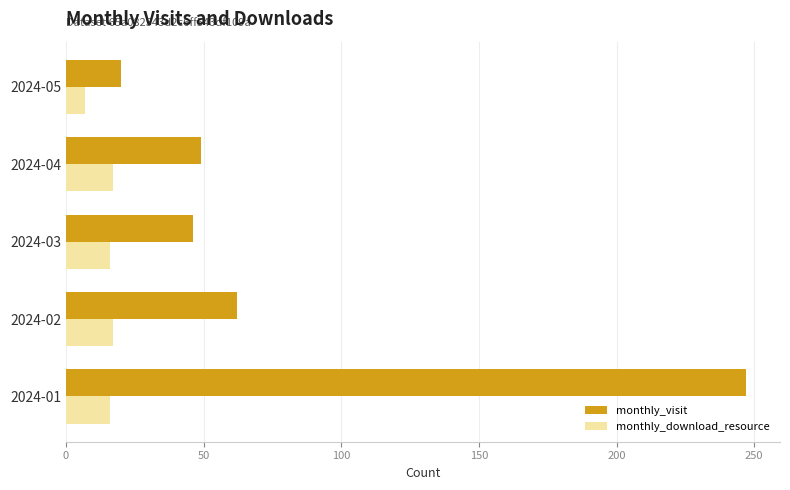

How many series are shown in this chart?

2